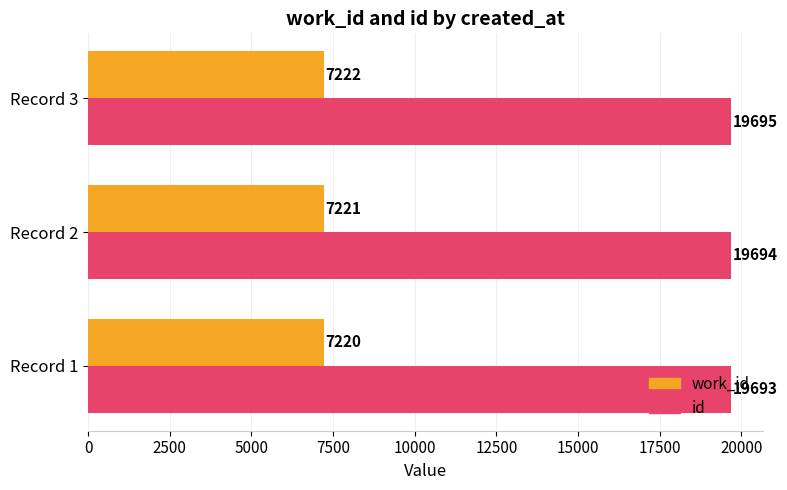

Count the work_id values in the range 7220 to 7222.

3